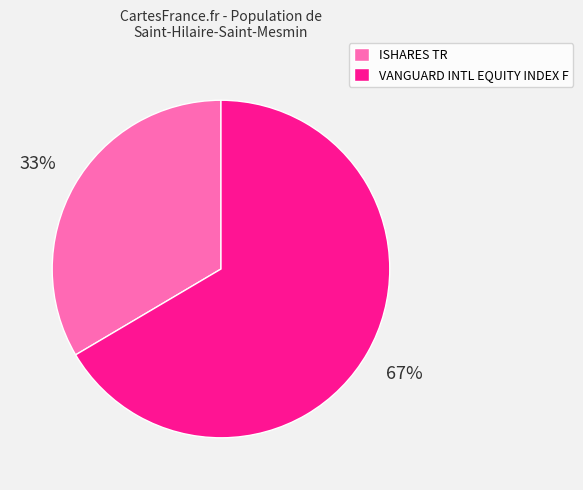

True or false: VANGUARD INTL EQUITY INDEX F accounts for 67% of the total.

True